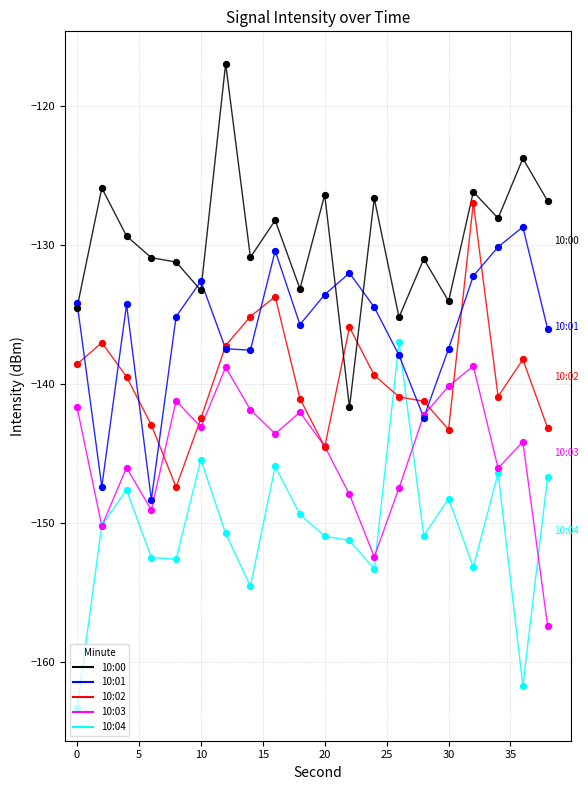

What is the minimum value for 10:02?

-147.4